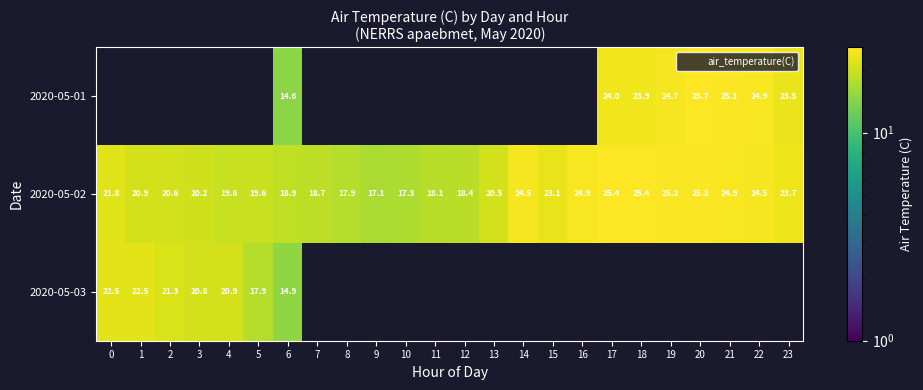

Which series has the largest range (max minus min)?

2020-05-02